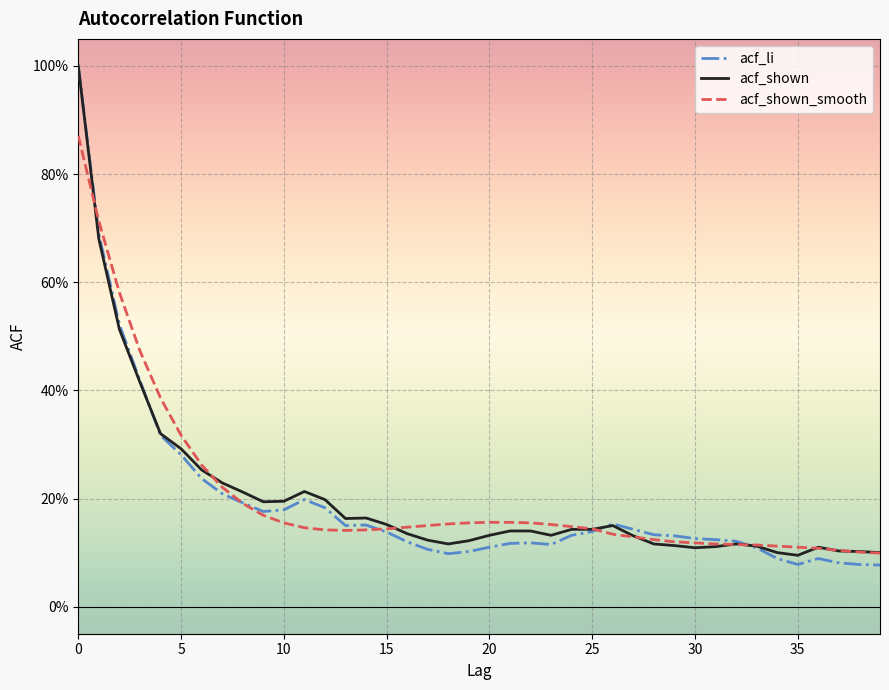

What is the label of the 19th point from the left?

18